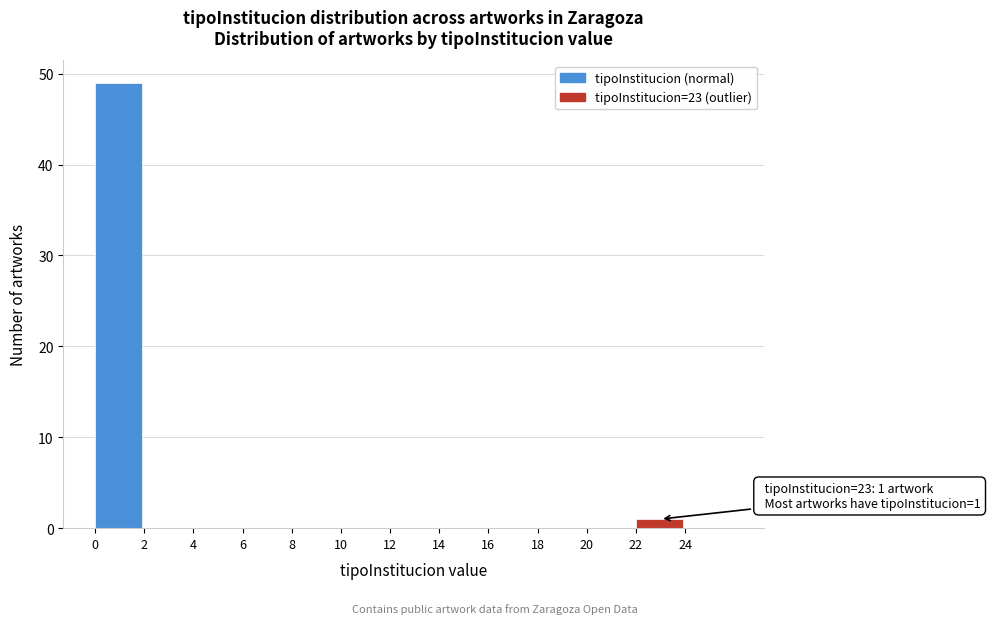

Which range on the x-axis has the tallest bar?

0 to 2